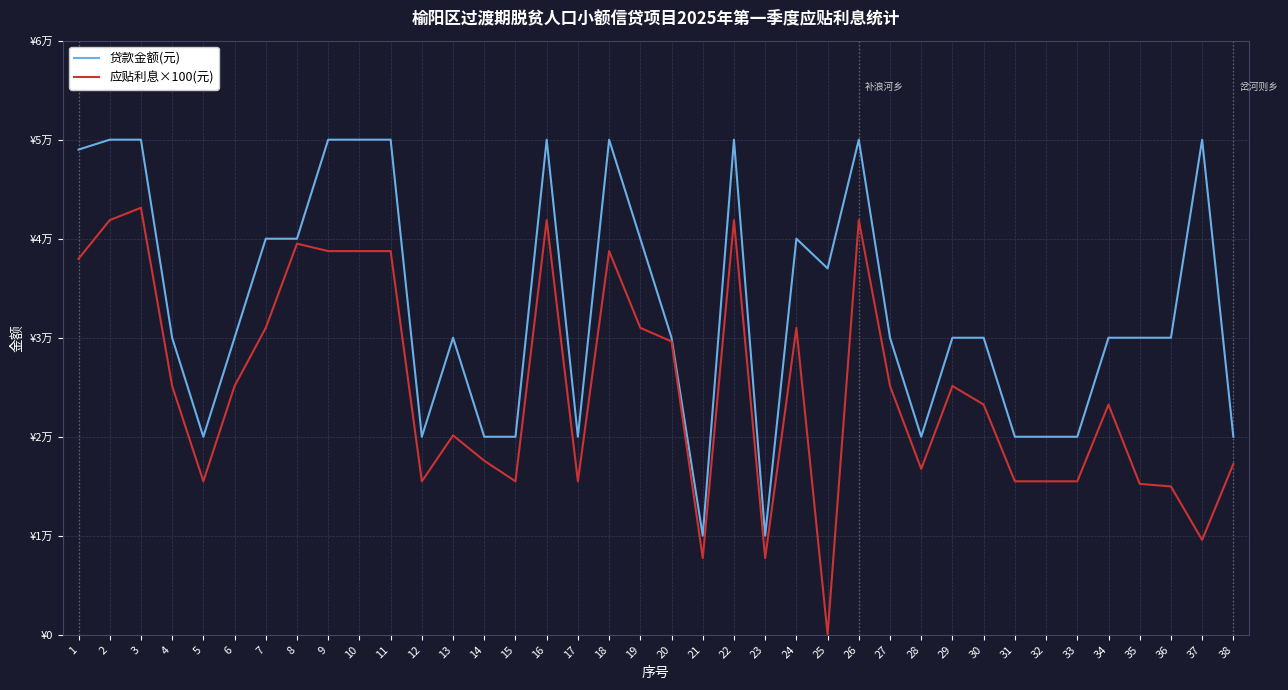

What are all the series names shown in the legend?

贷款金额(元), 应贴利息×100(元)